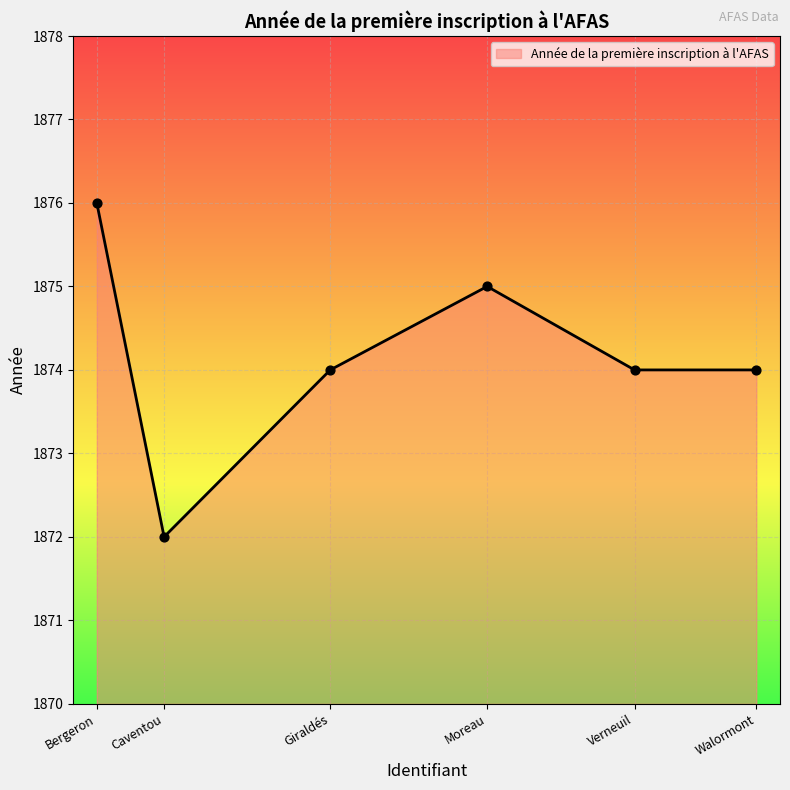

Approximately how many times larger is the value at Walormont compared to Bergeron?

1.0